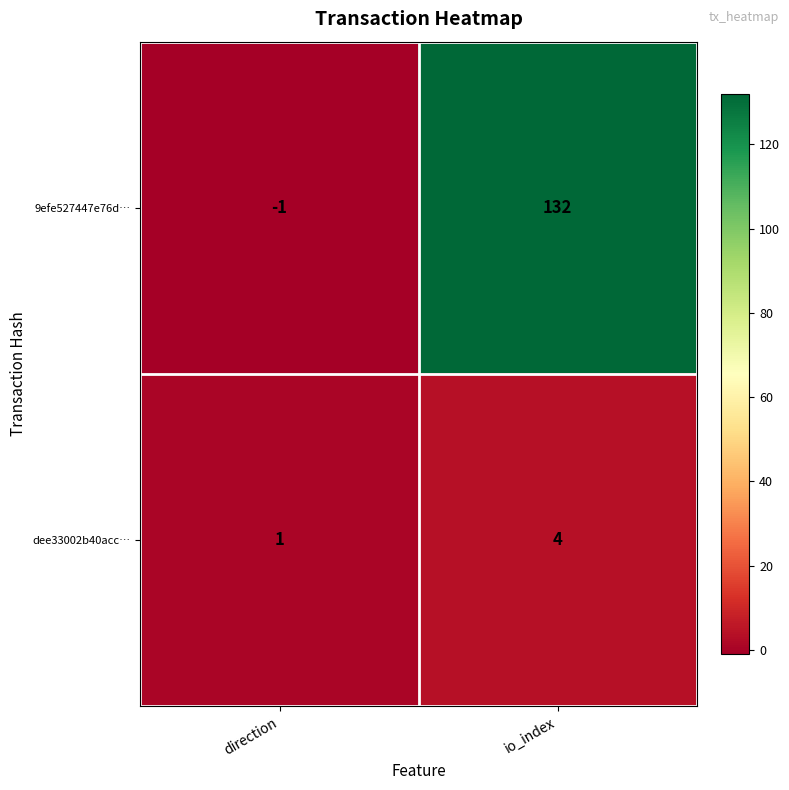

What is the sum of the dee33002b40acc… values at io_index and direction?

5